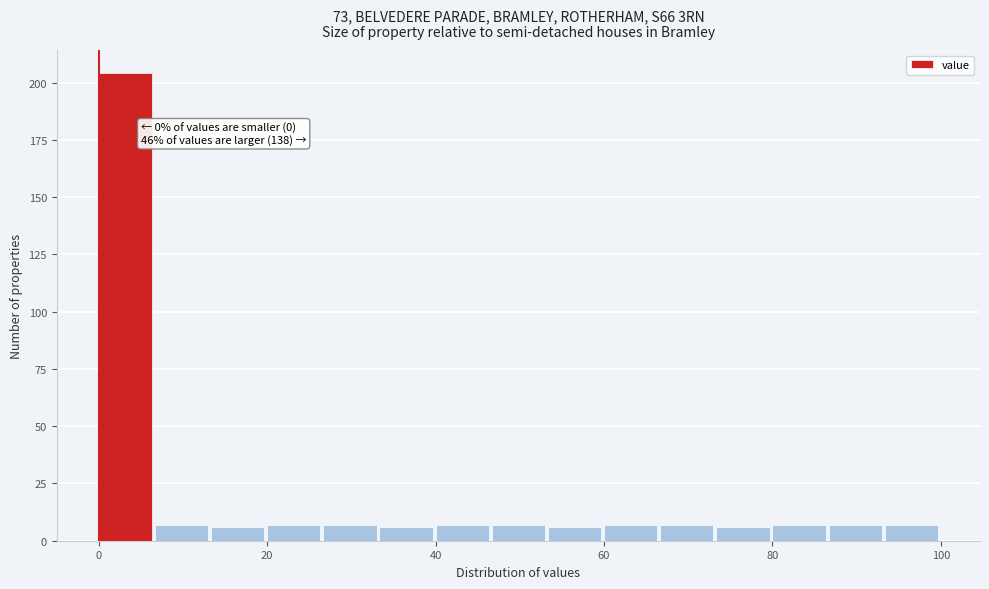

Read against the x-axis, roughly where is the centre of the tallest bar?

4